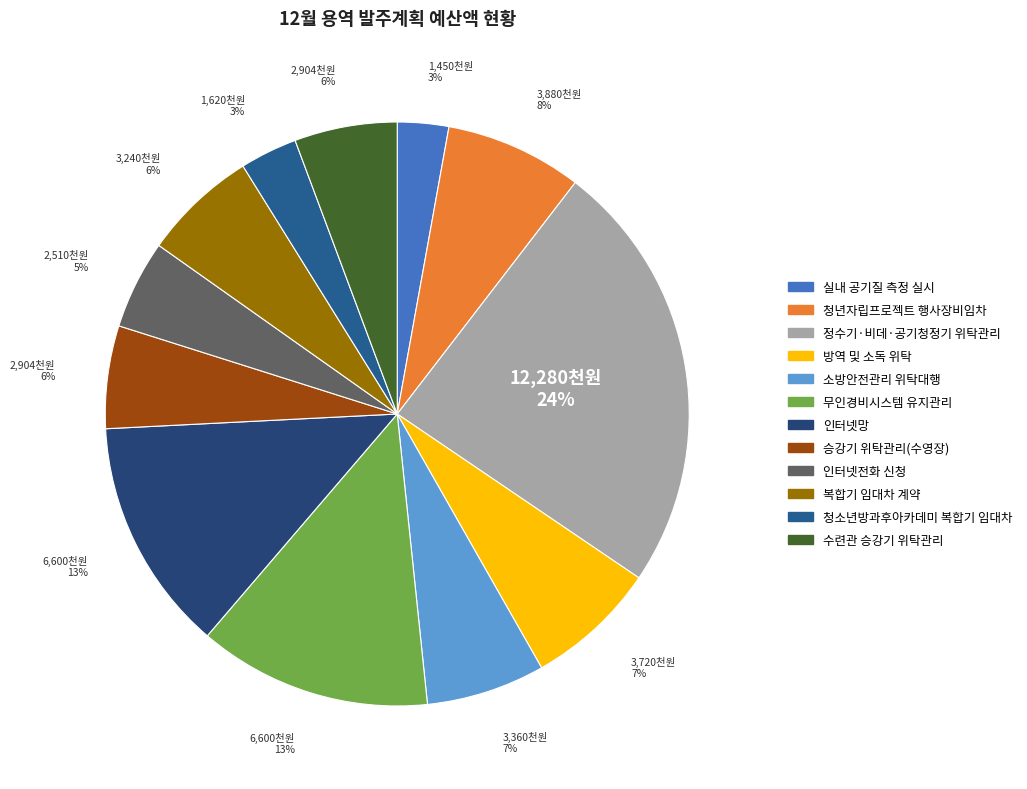

How many segments does this pie chart have?

12